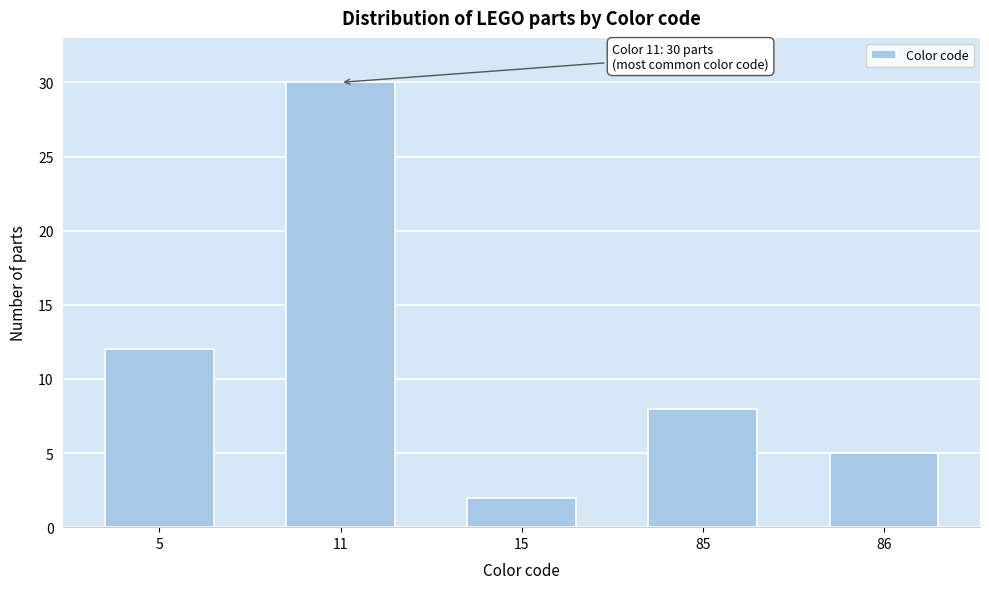

Reading left to right, extract all data points from this chart.

12	30	2	8	5